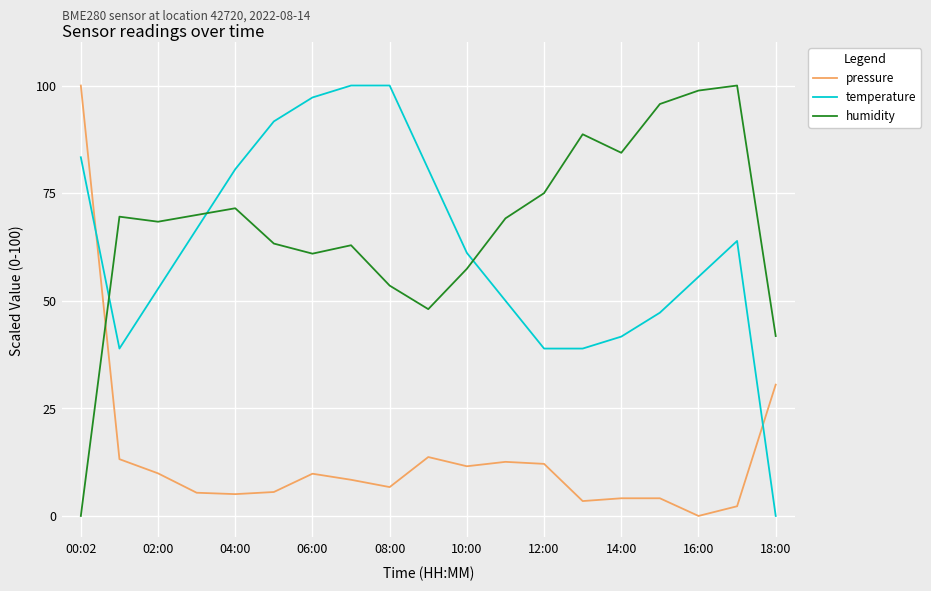

Which series has the largest total across all categories?

humidity